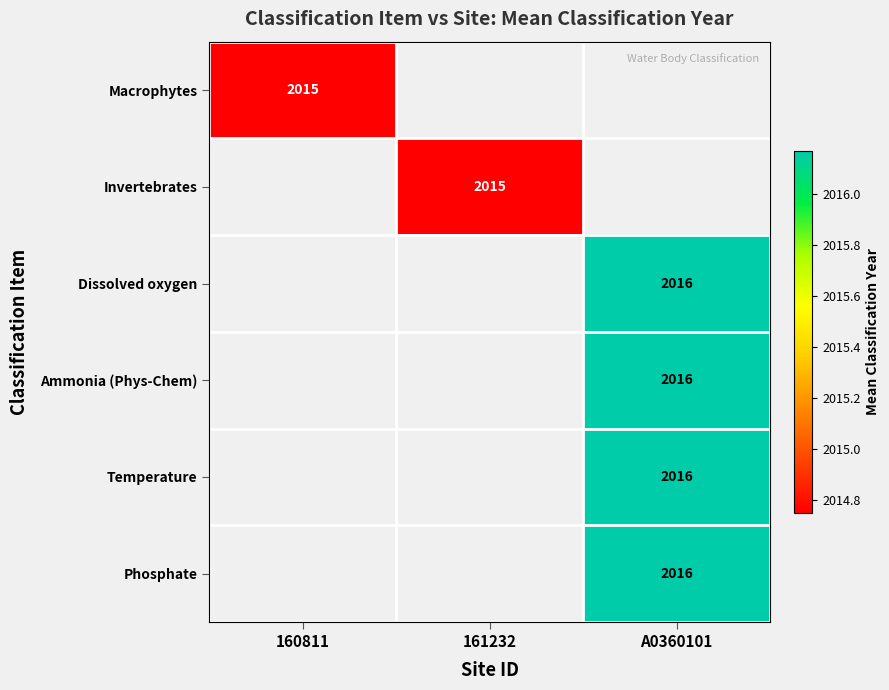

Is the value of Phosphate at A0360101 greater than the value of Macrophytes at 160811?

Yes